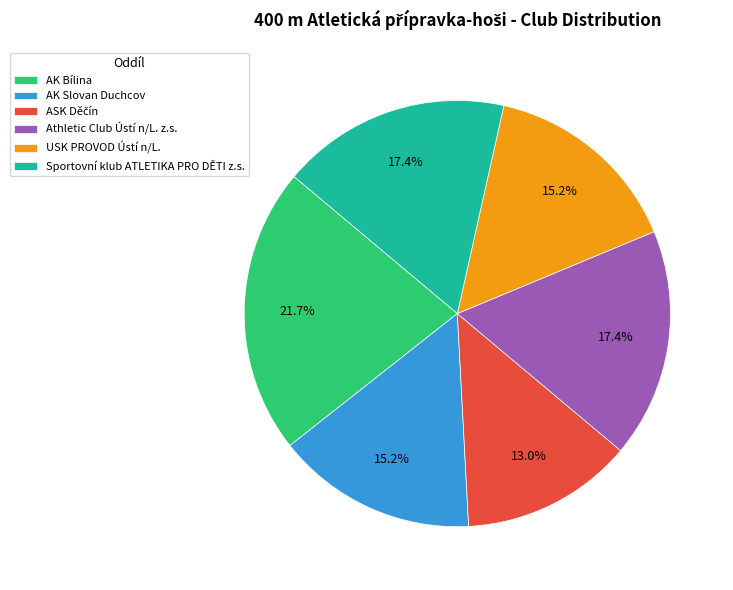

How many slices are in this pie chart?

6